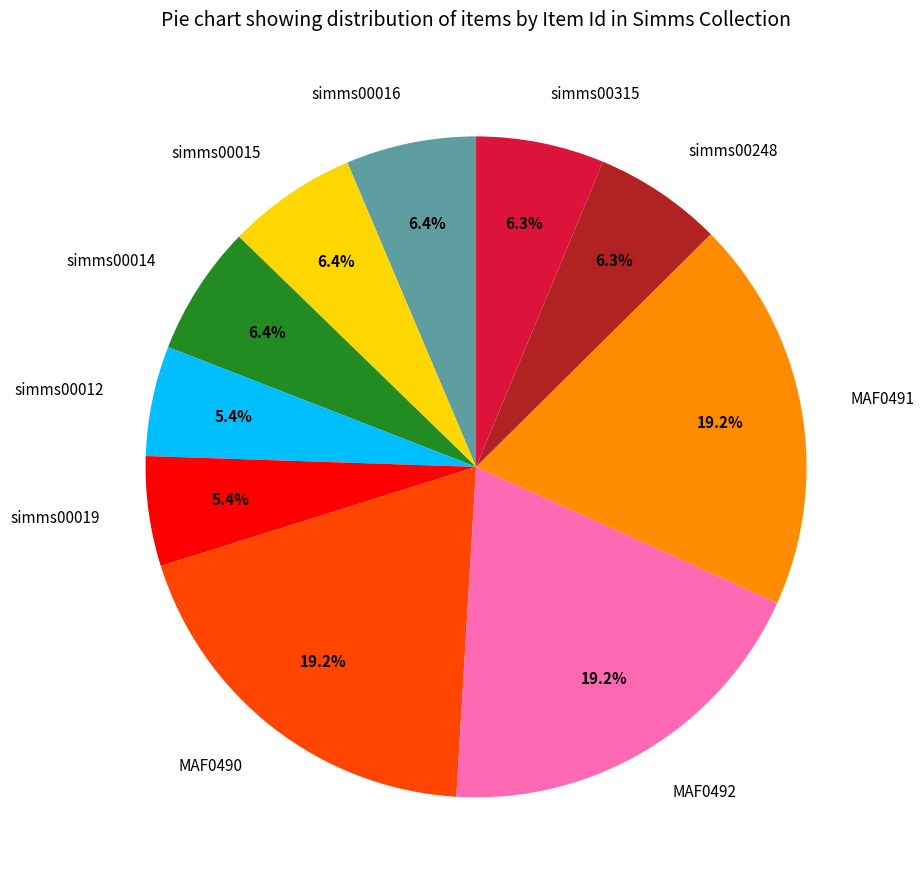

Combined, what portion of the pie is simms00016 and simms00248?

12.7%